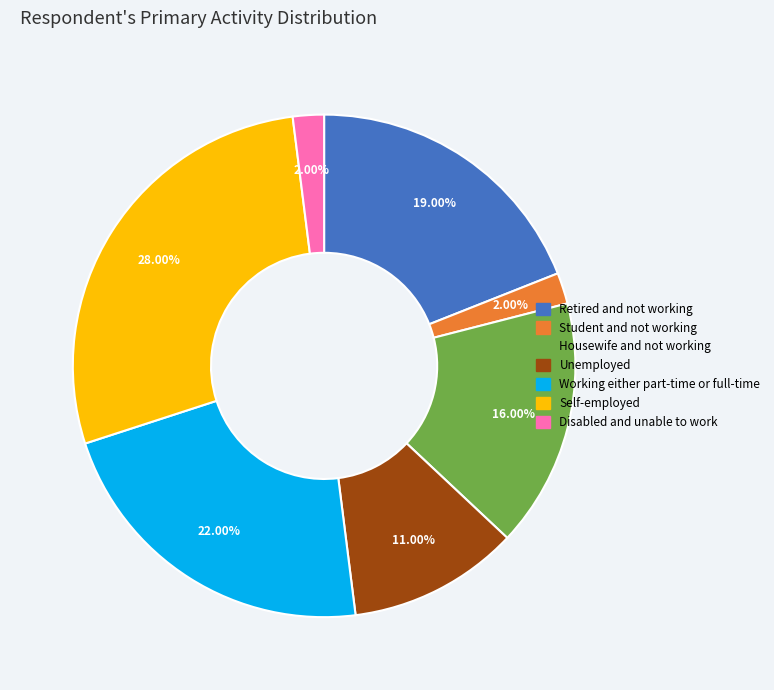

Do Housewife and not working and Student and not working together represent more than half of the pie?

No